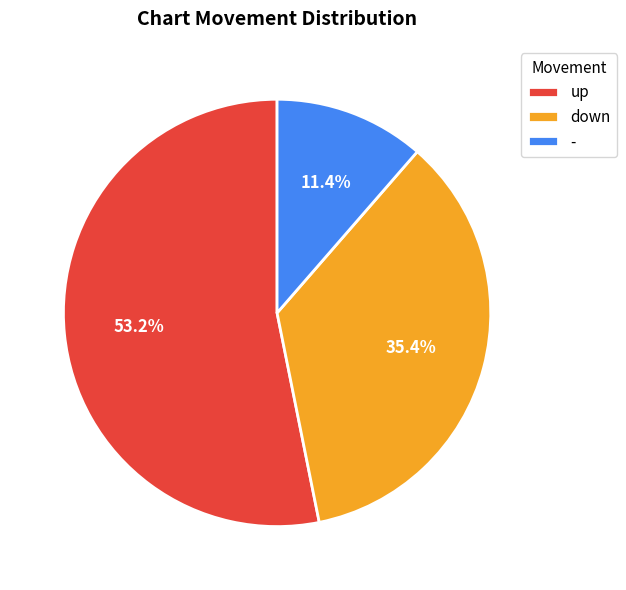

How many segments does this pie chart have?

3